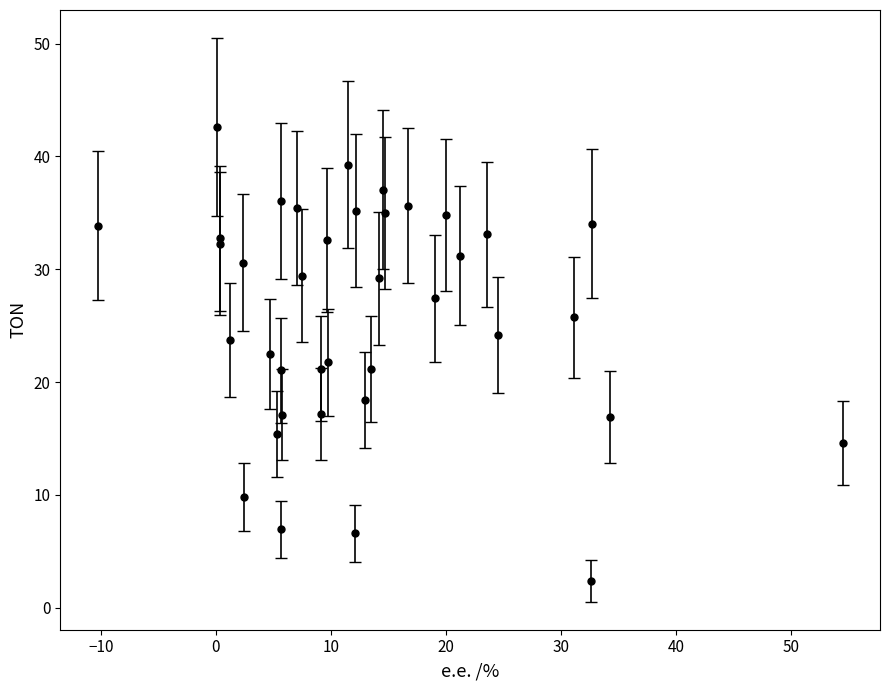

What is the difference between the second highest and second lowest values?

32.7